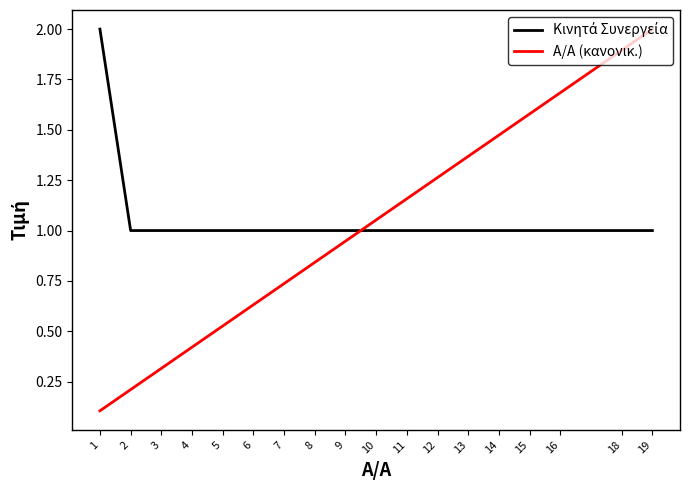

What is the spread (max minus min) of values at 8?

0.2